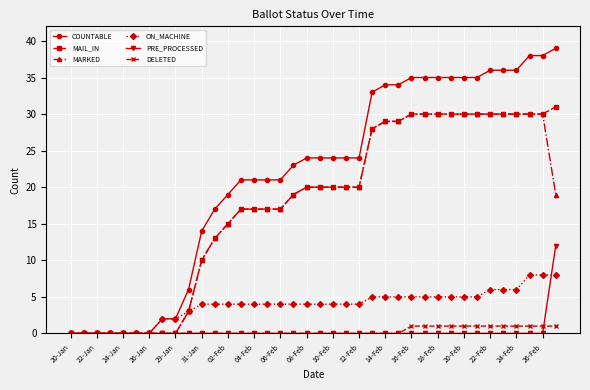

What are all the series names shown in the legend?

COUNTABLE, MAIL_IN, MARKED, ON_MACHINE, PRE_PROCESSED, DELETED